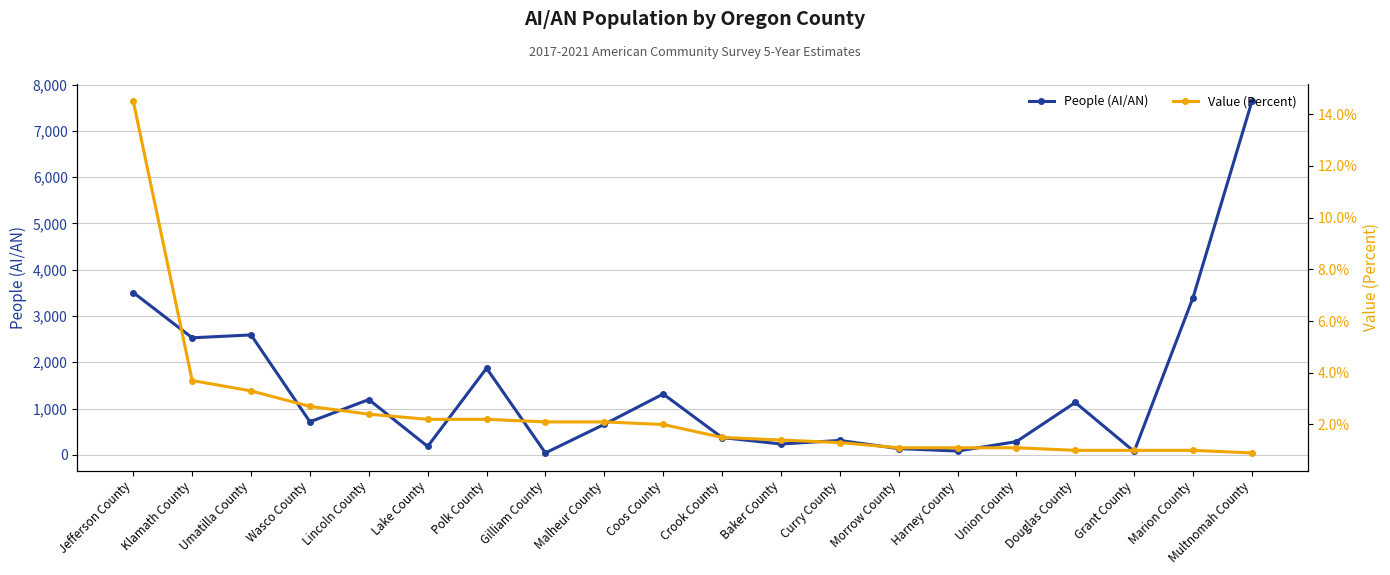

At which category is the sum across all series the highest?

Multnomah County